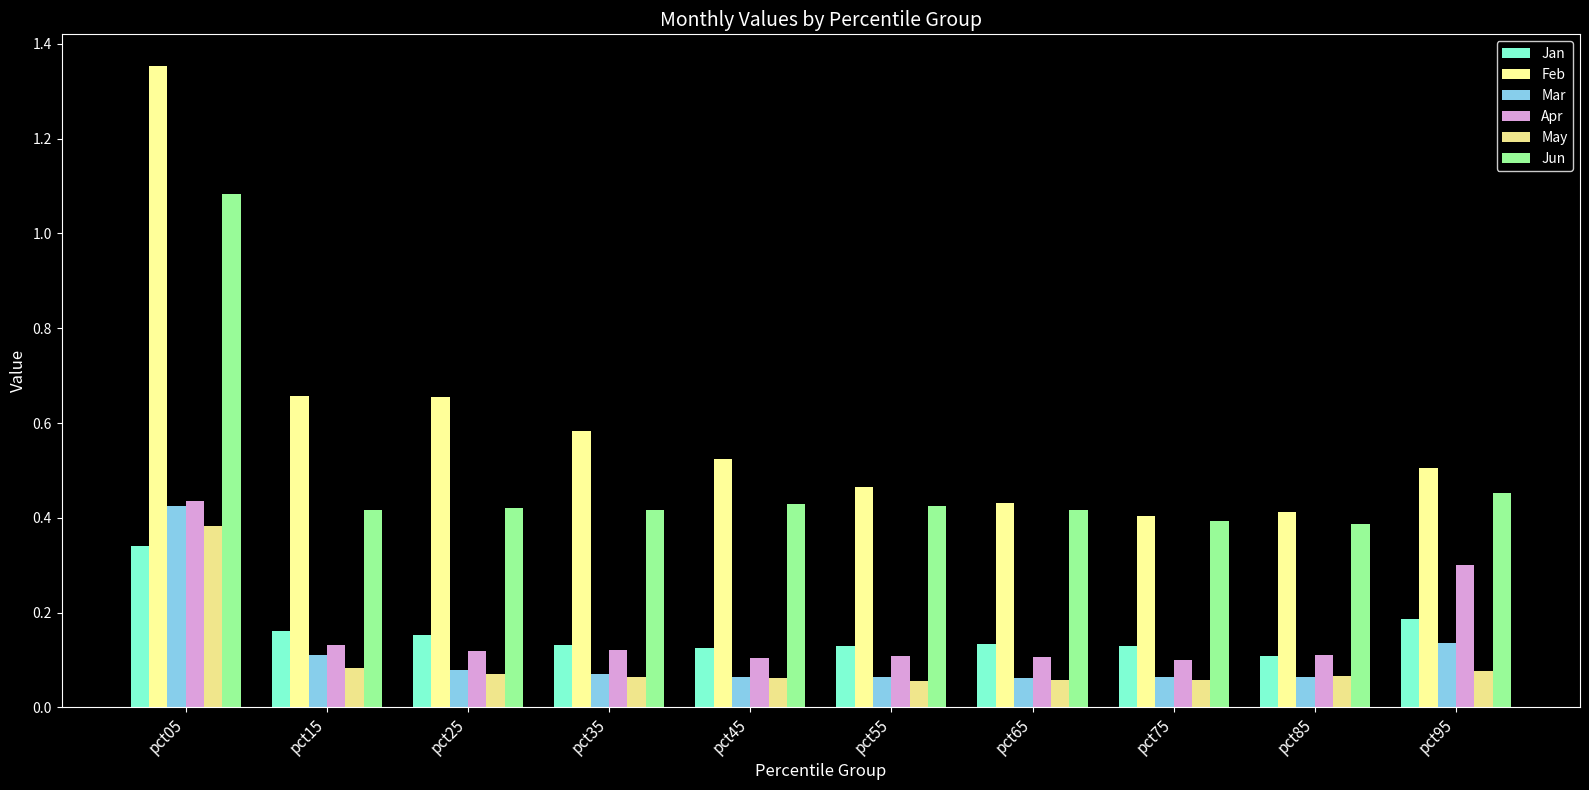

Is it true that Apr equals 0.3 at pct95?

True